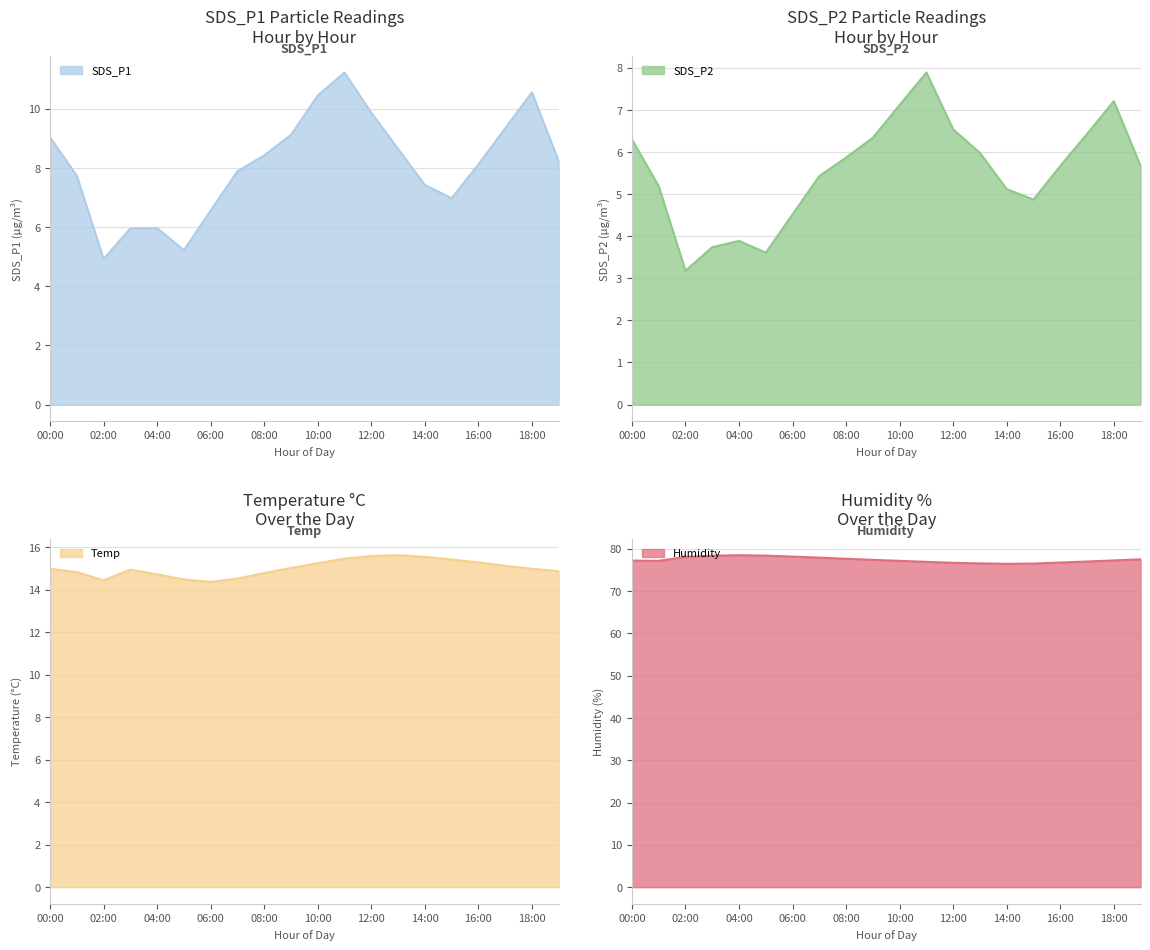

What is the sum of the SDS_P2 values at 10:00 and 01:00?

12.3